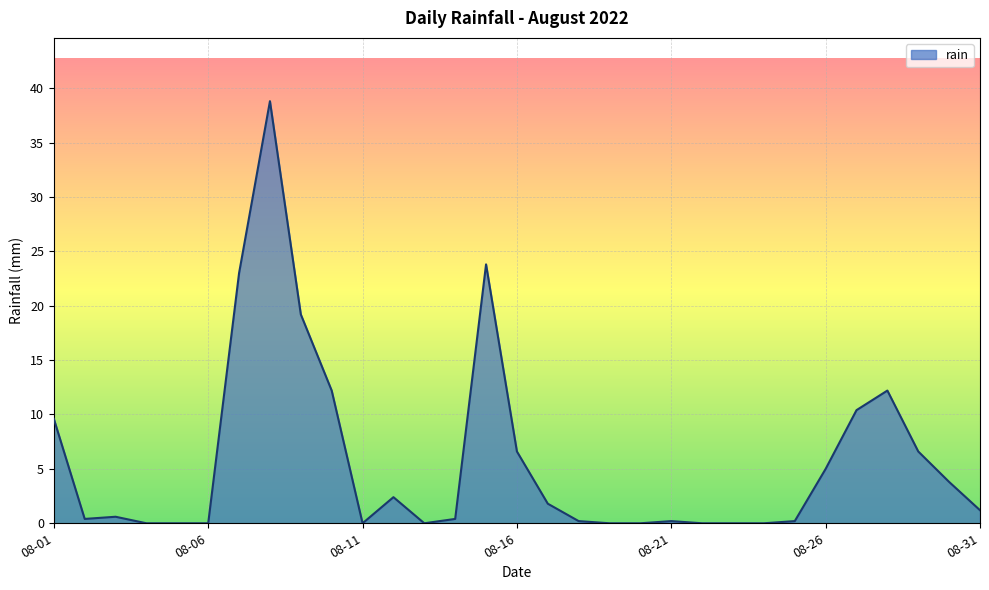

What is the sum of all values?

178.6